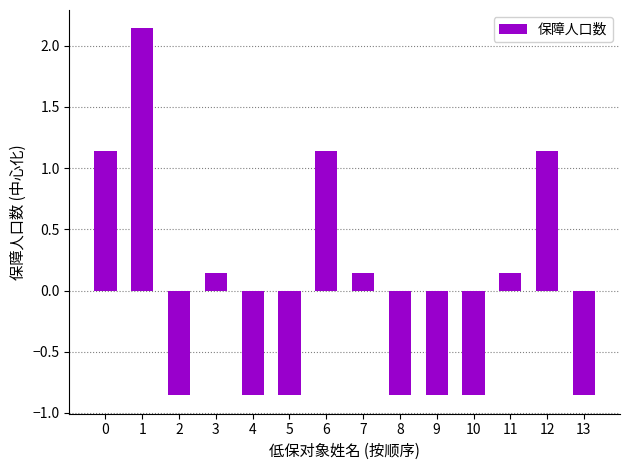

What is the change in value from 7 to 9?

-1.0